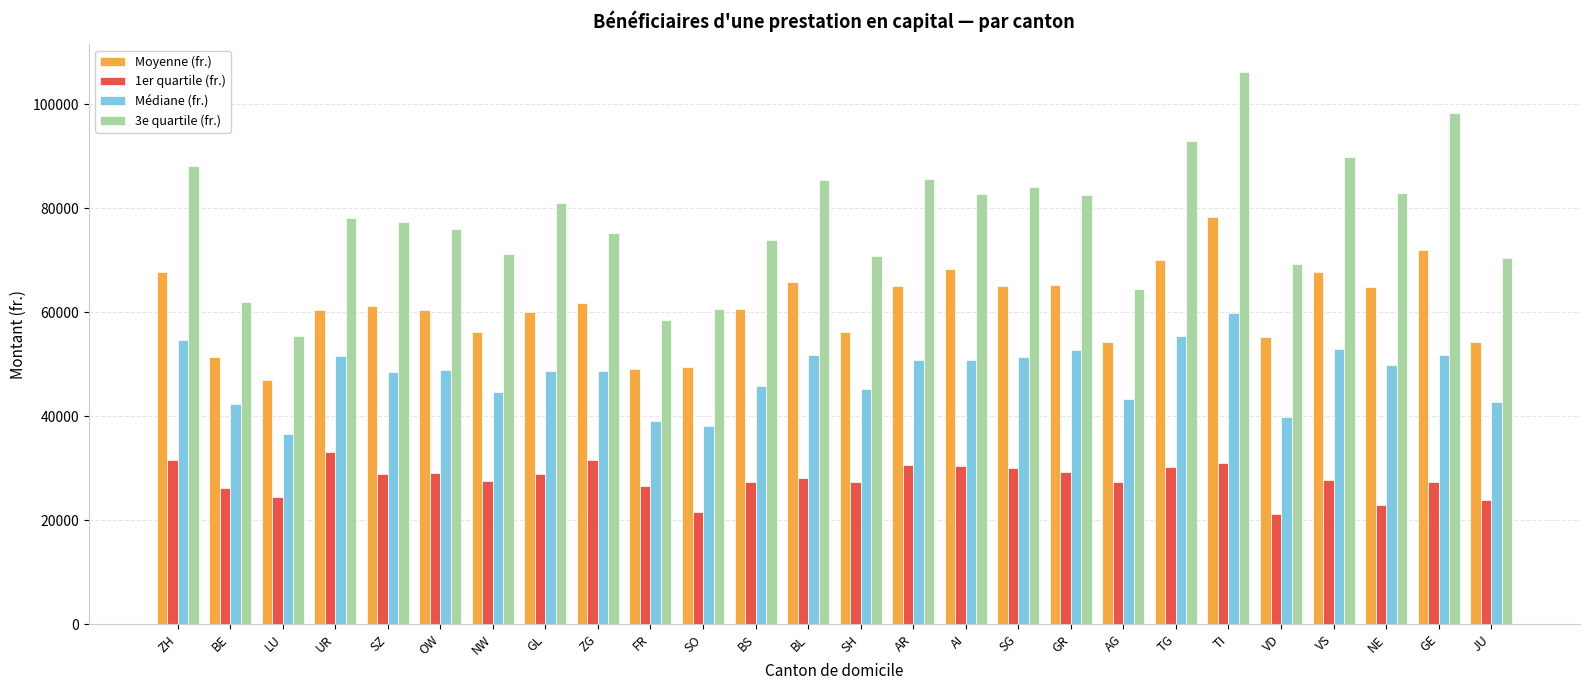

List the series in order of their overall mean, highest first.

3e quartile (fr.), Moyenne (fr.), Médiane (fr.), 1er quartile (fr.)